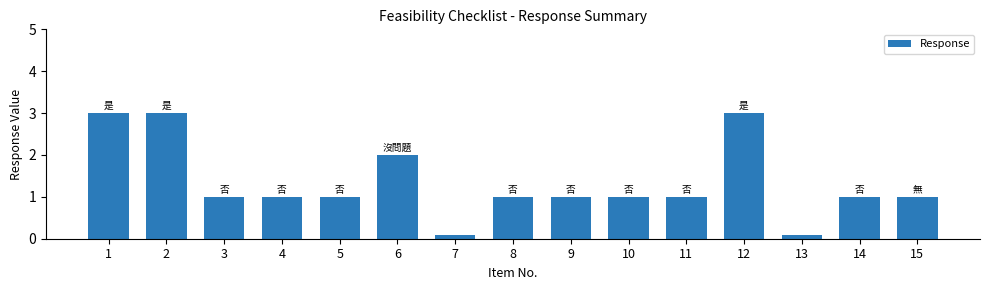

What is the difference between the maximum and minimum values?

2.9